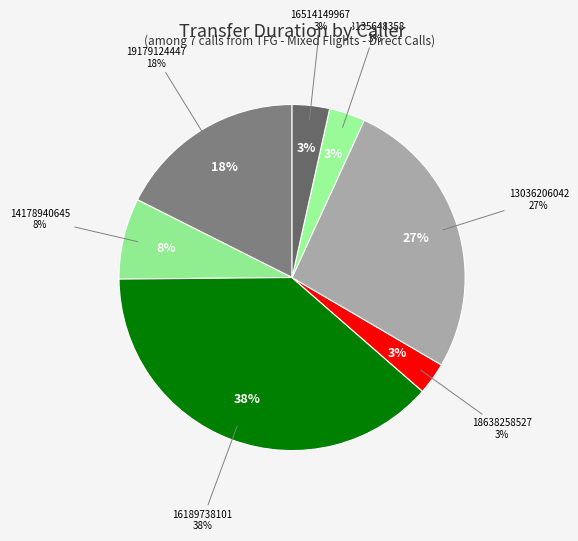

How many segments does this pie chart have?

7